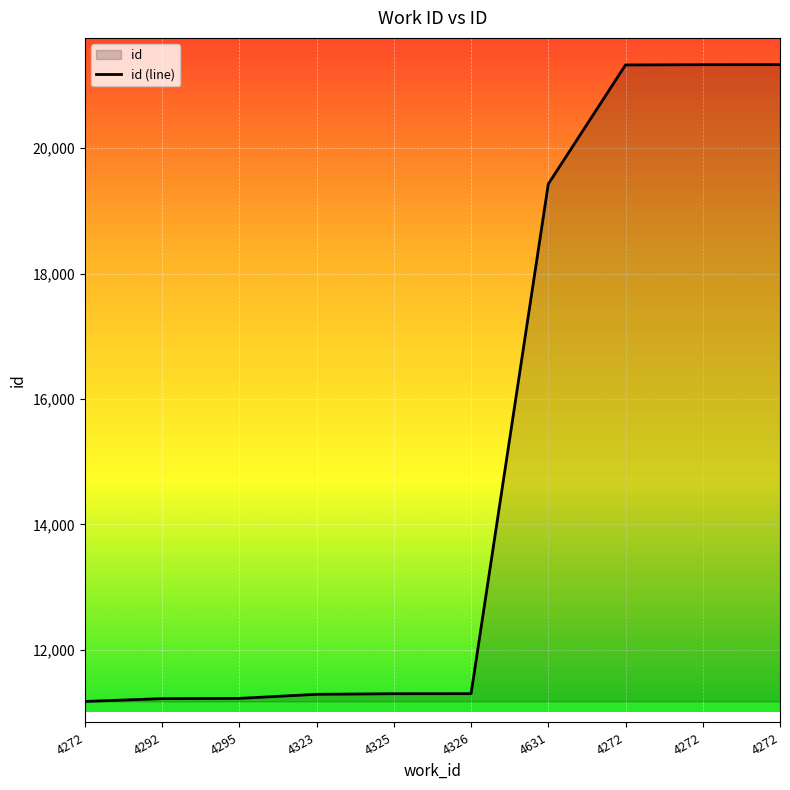

How many values are below 11299?

5